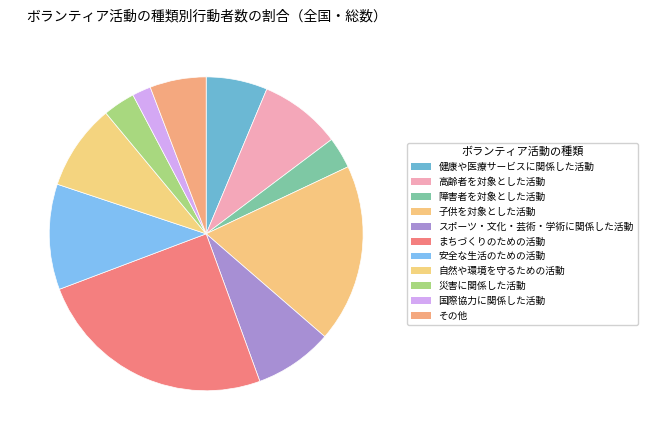

To the nearest percent, what is the difference between the スポーツ・文化・芸術・学術に関係した活動 and 災害に関係した活動 slice percentages?

5%